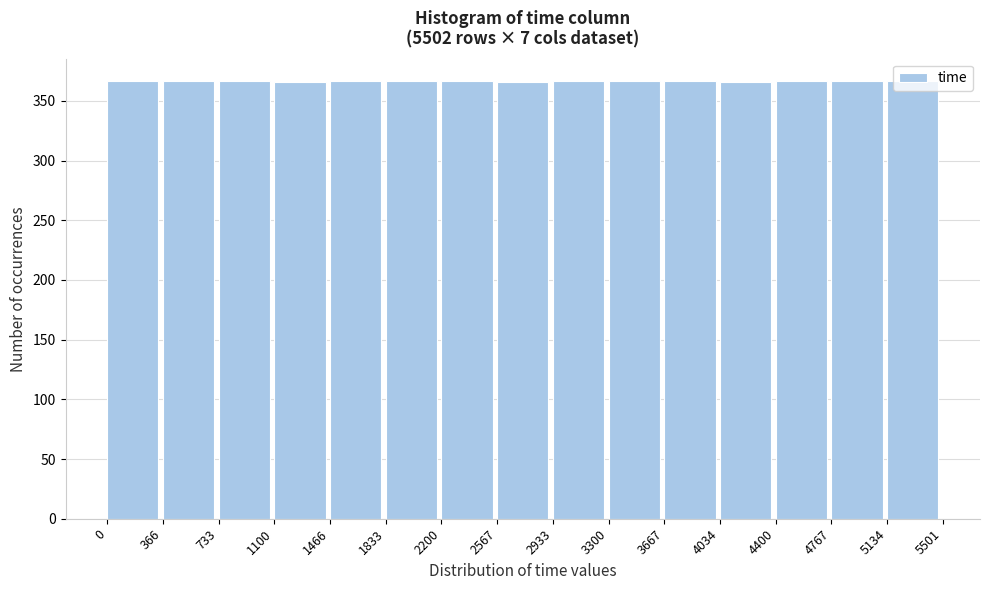

How tall is the bar that spans 1100 to 1466 on the x-axis? The values are not printed on the chart, so give them approximately, as read against the axis.

365